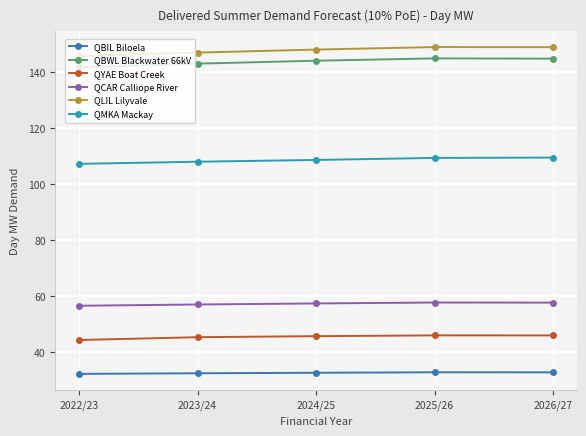

What is the difference between the maximum and minimum values in the QBIL Biloela series?

0.6